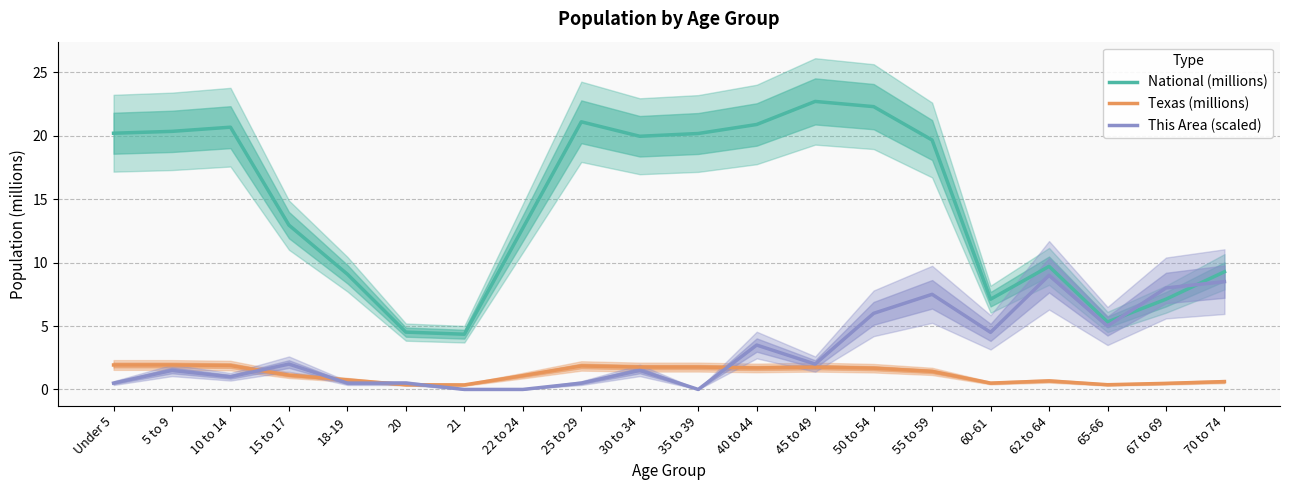

At 5 to 9, list the series in order from smallest to largest.

This Area (scaled), Texas (millions), National (millions)